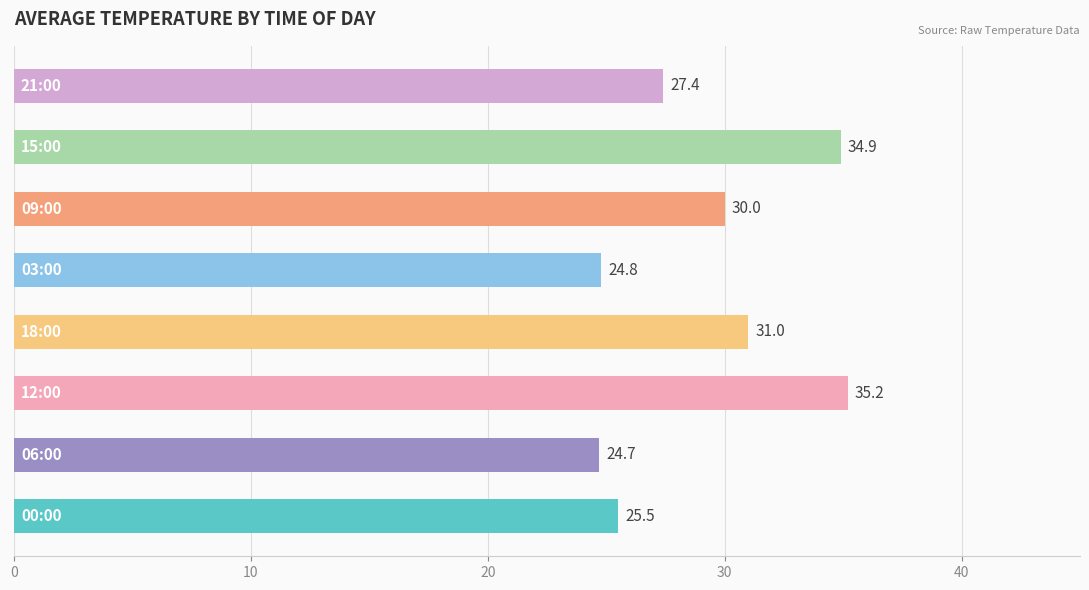

What is the difference between the maximum and second lowest values?

10.4